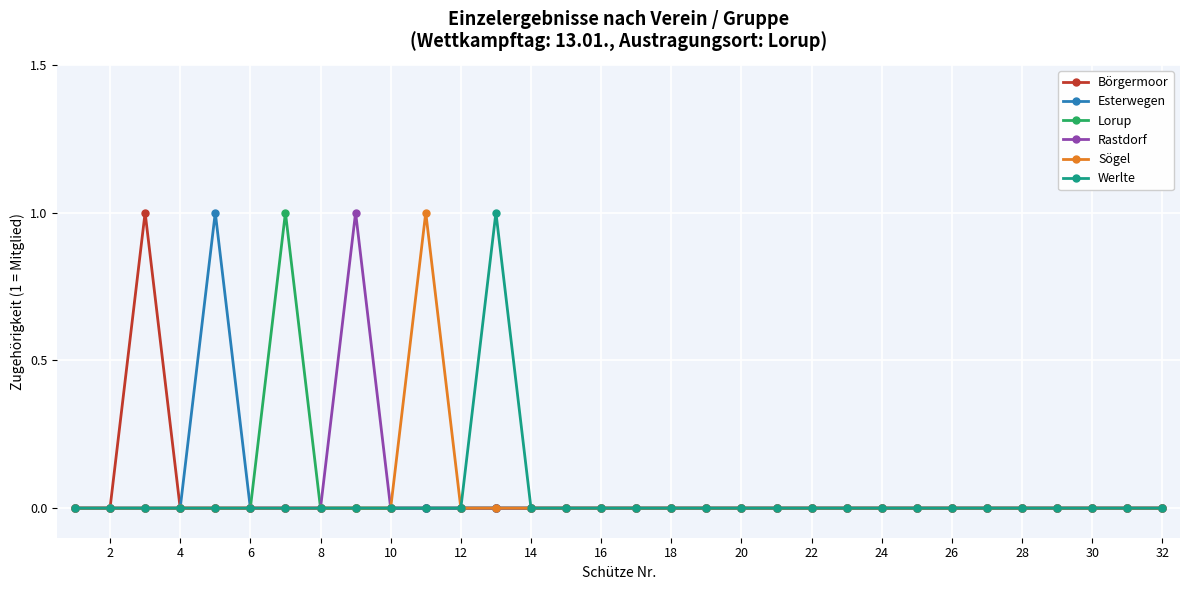

How many lines are shown in the chart?

6